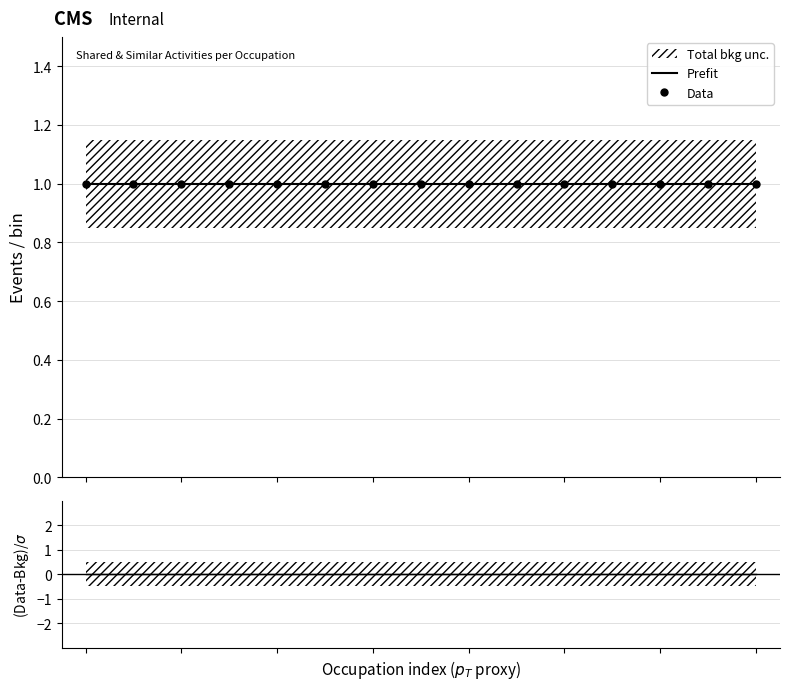

Reading left to right, what are all the values shown in this chart?

Prefit: 0=1	1=1	2=1	3=1	4=1	5=1	6=1	7=1	8=1	9=1	10=1	11=1	12=1	13=1	14=1
Data: 0=1	1=1	2=1	3=1	4=1	5=1	6=1	7=1	8=1	9=1	10=1	11=1	12=1	13=1	14=1
(Data-Bkg)/$\sigma$: 0=0	1=0	2=0	3=0	4=0	5=0	6=0	7=0	8=0	9=0	10=0	11=0	12=0	13=0	14=0